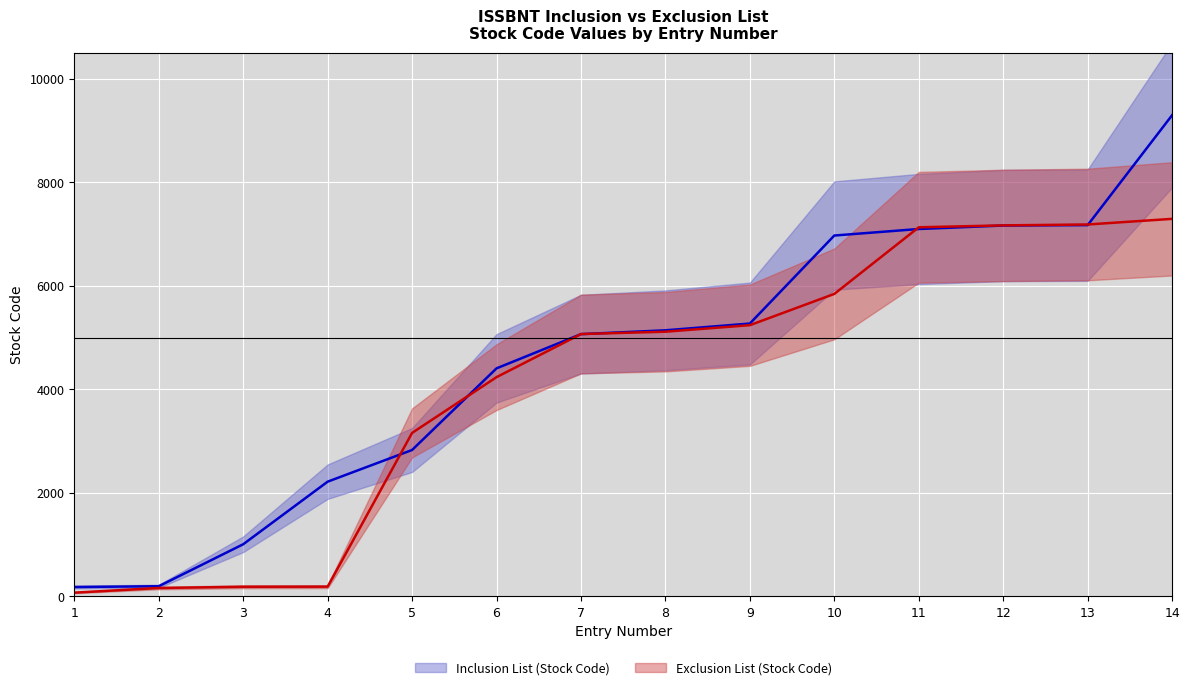

How many distinct data groups are displayed?

2